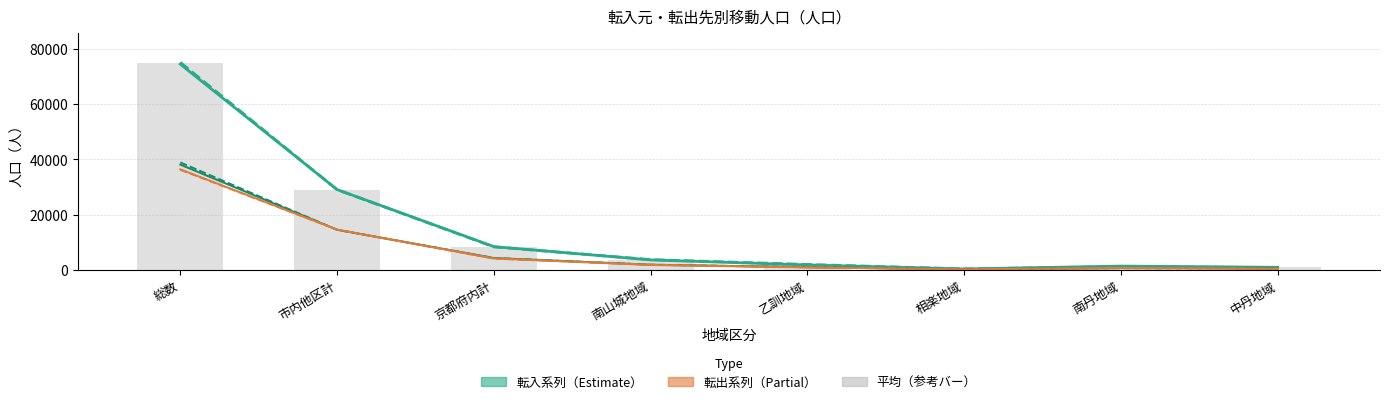

Rank the categories by 転入(人口総数) value from highest to lowest.

総数, 市内他区計, 京都府内計, 南山城地域, 乙訓地域, 南丹地域, 中丹地域, 相楽地域